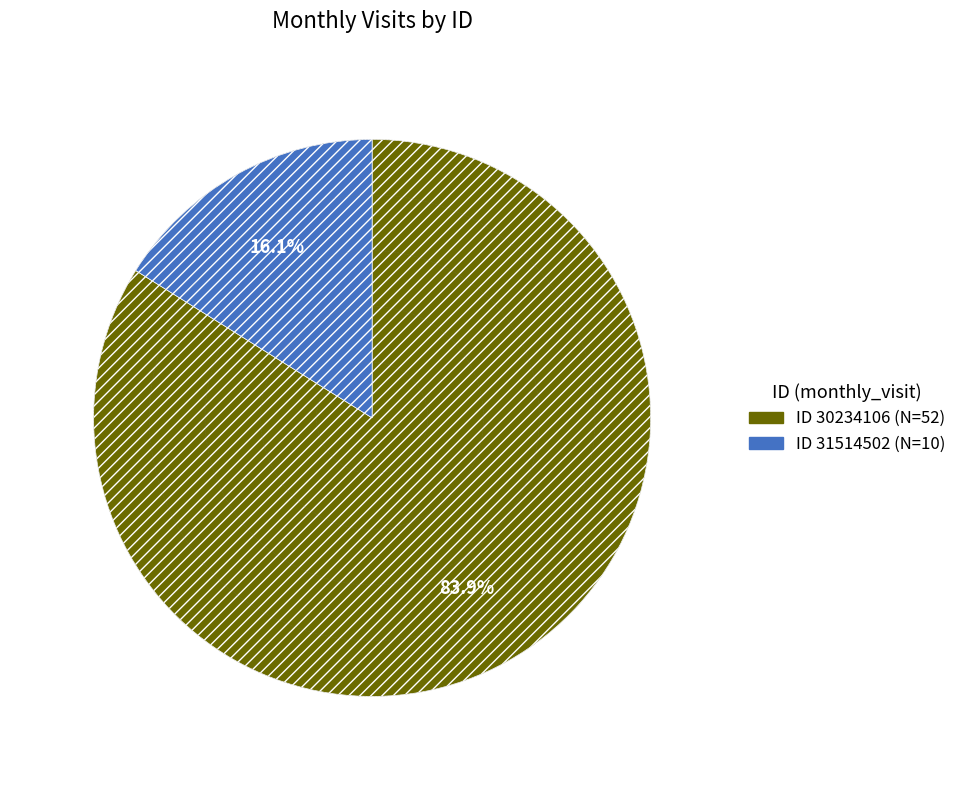

What is the smallest slice in the pie chart?

31514502